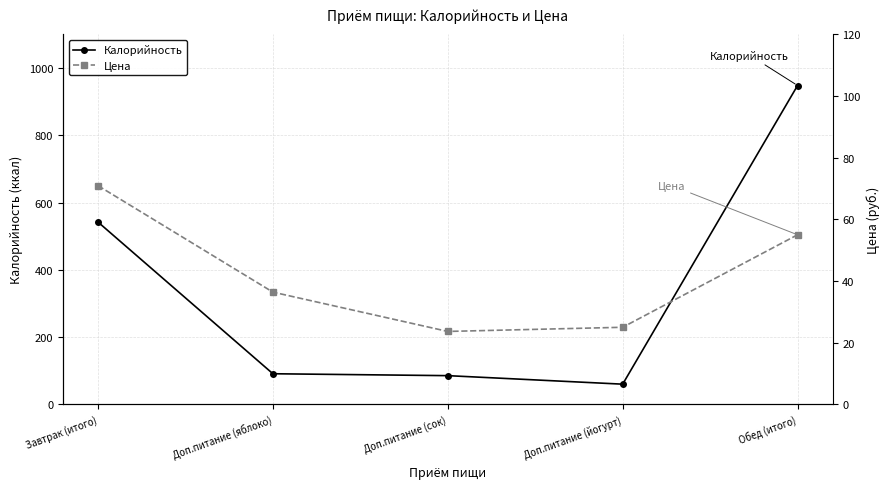

The value of Калорийность at Доп.питание (яблоко) is 120.8. True or false?

False